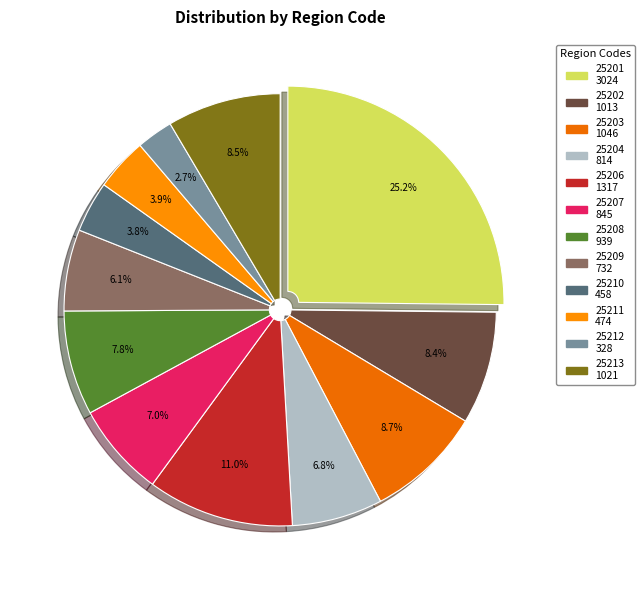

Count the number of slices in the pie.

12